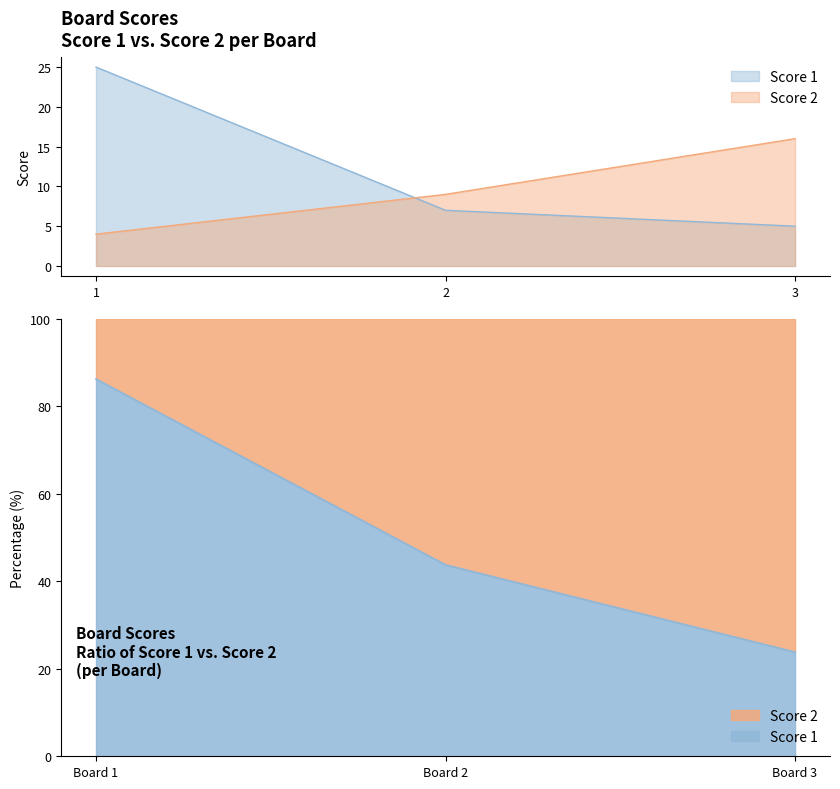

Where does the Score 1 series first go above 7?

1